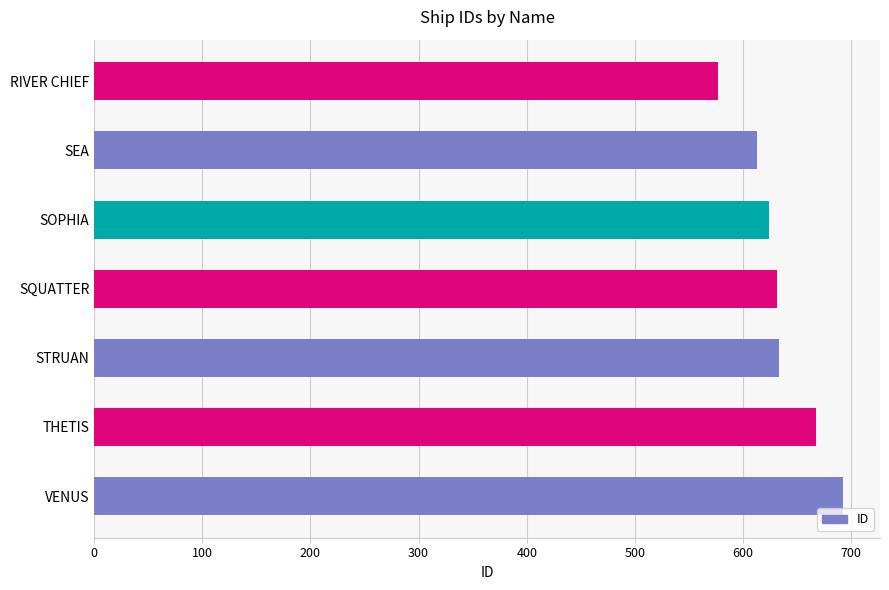

Between THETIS and SQUATTER, which is larger?

THETIS